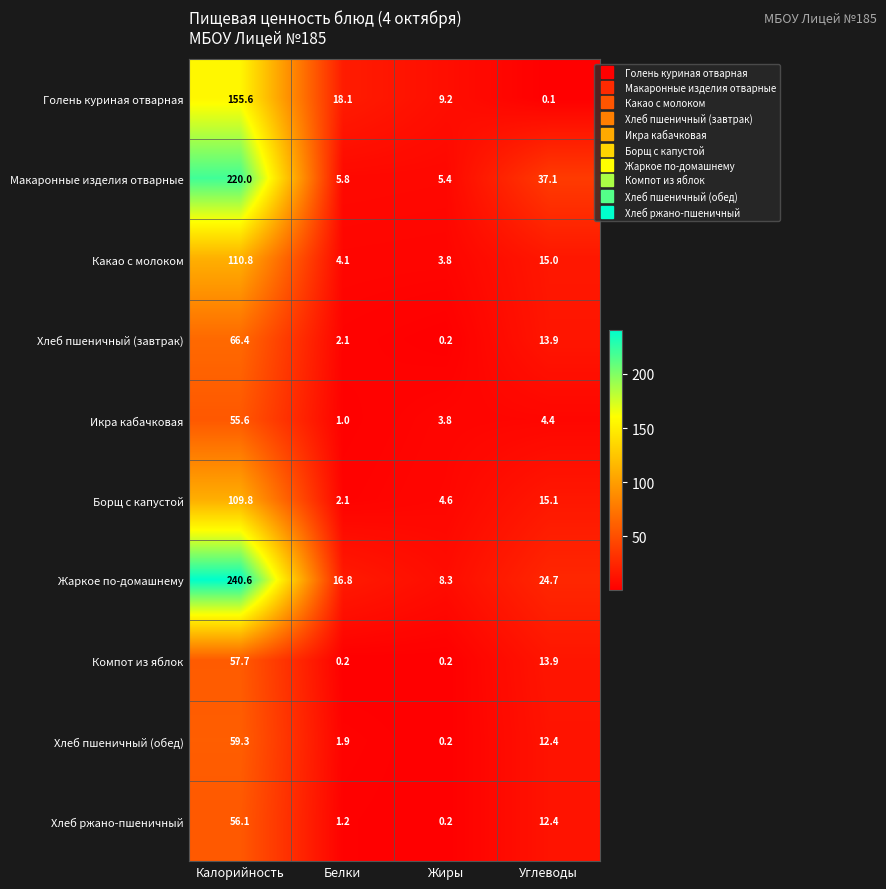

What is the difference between the highest and lowest values at Калорийность?

185.0